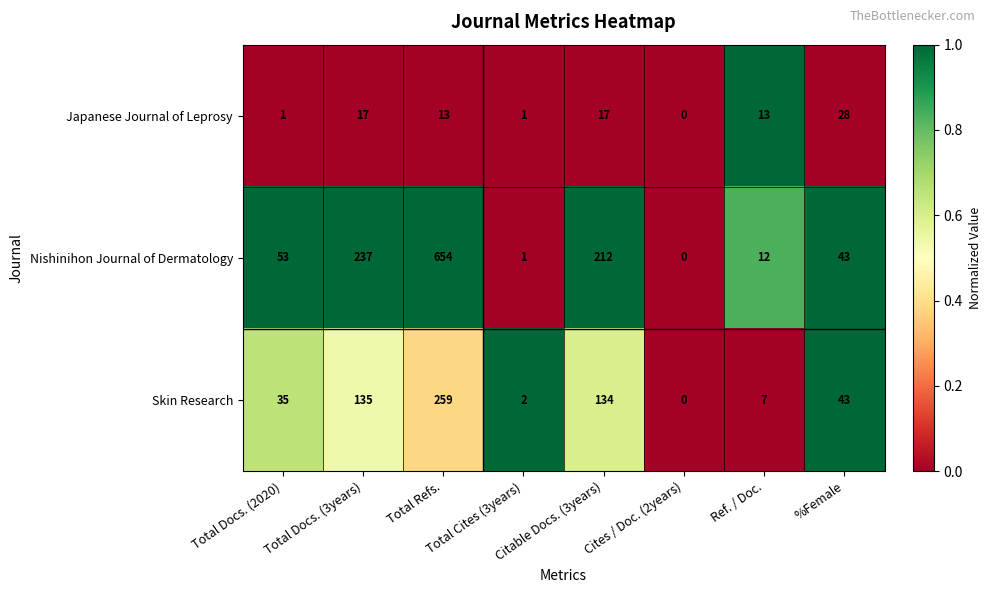

At which category does the chart reach its minimum across all series?

Cites / Doc. (2years)